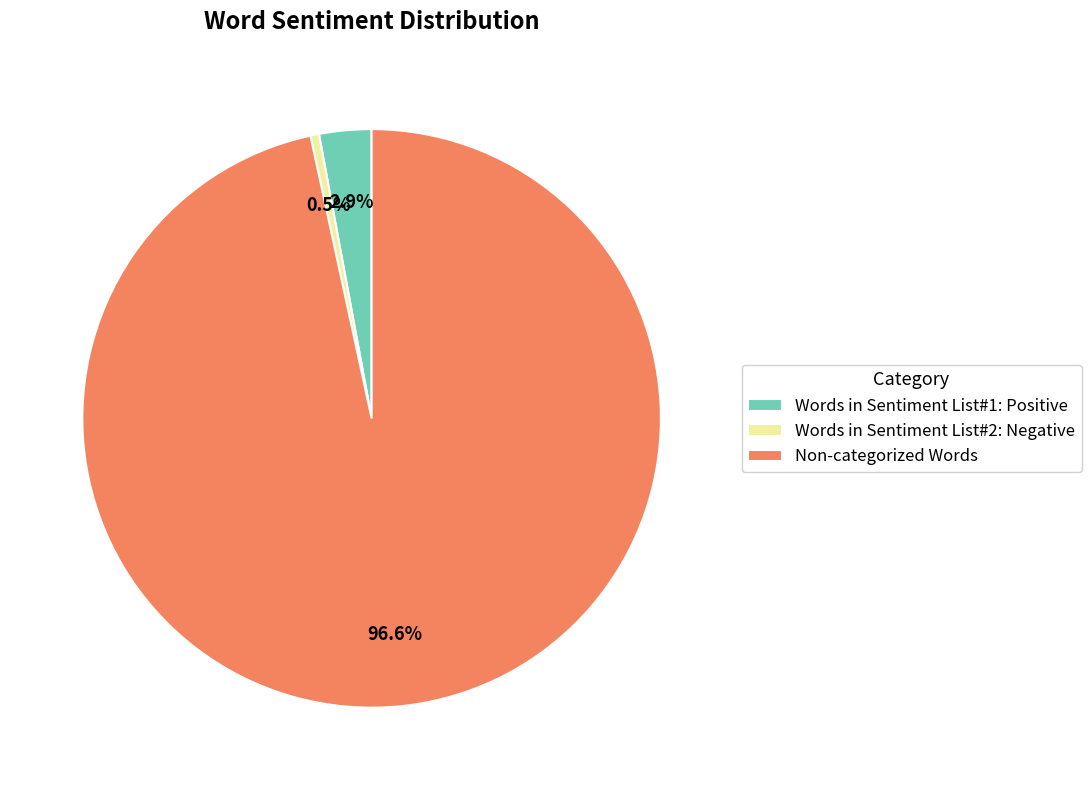

Rank the categories by value from lowest to highest.

Words in Sentiment List#2: Negative, Words in Sentiment List#1: Positive, Non-categorized Words